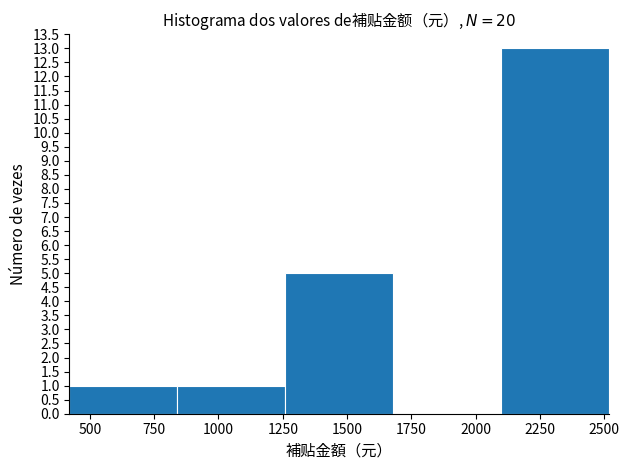

How tall is the bar that spans 2100 to 2500 on the x-axis? Neither the bar edges nor the heights are printed on the chart, so give them approximately, as read against the axes.

13